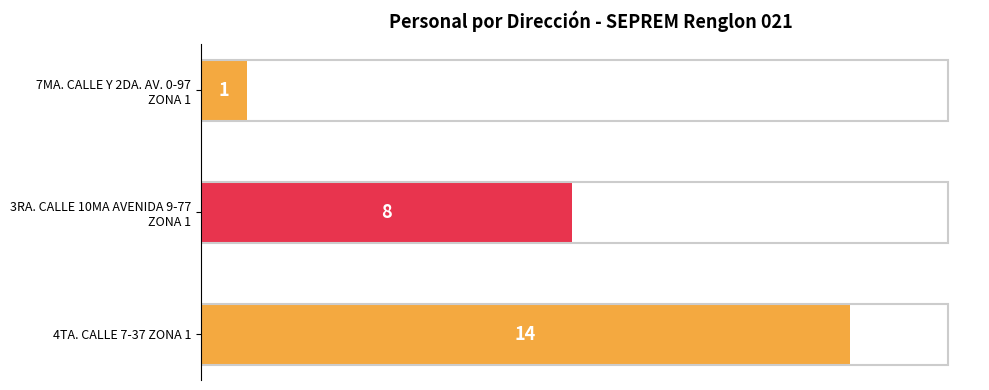

Rank the categories by value from lowest to highest.

7MA. CALLE Y 2DA. AV. 0-97
ZONA 1, 3RA. CALLE 10MA AVENIDA 9-77
ZONA 1, 4TA. CALLE 7-37 ZONA 1